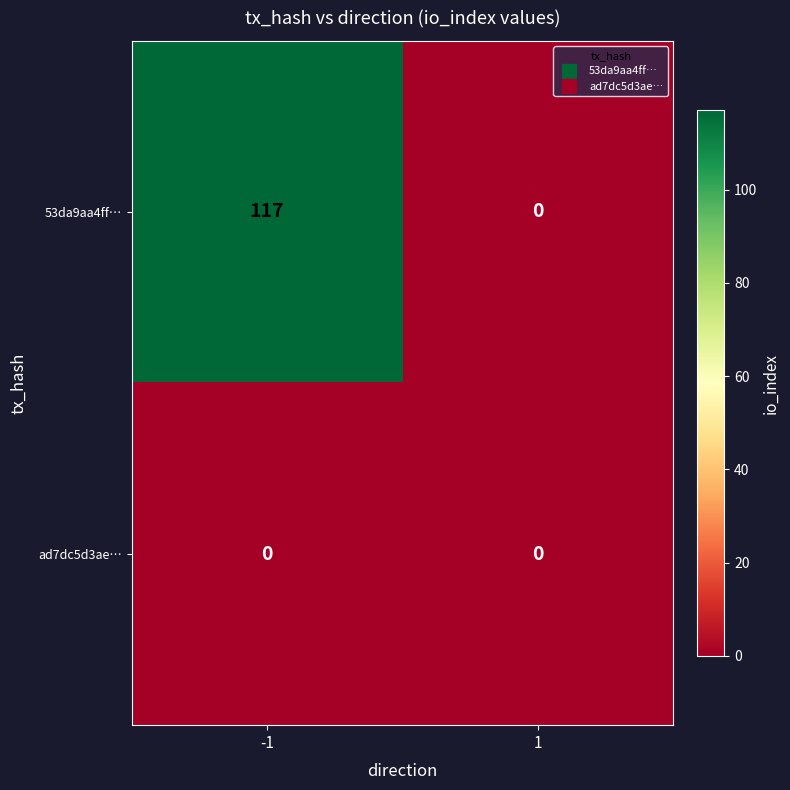

Which series has the largest range (max minus min)?

53da9aa4ff…